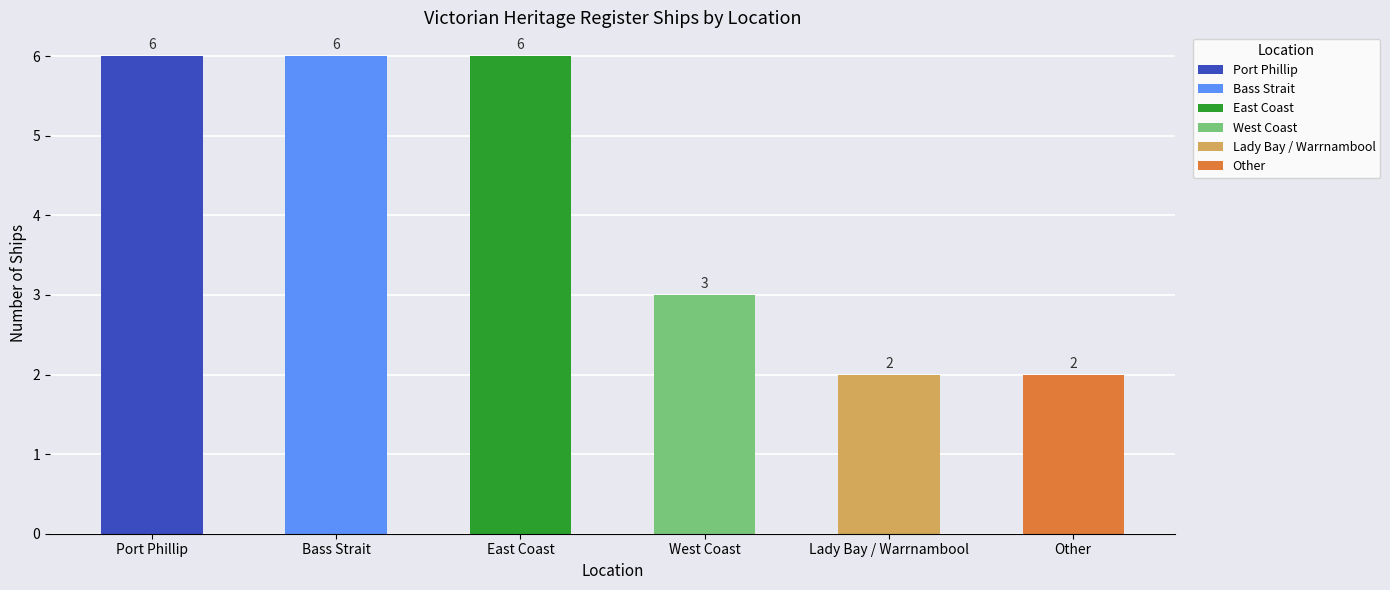

What is the greatest value displayed?

6